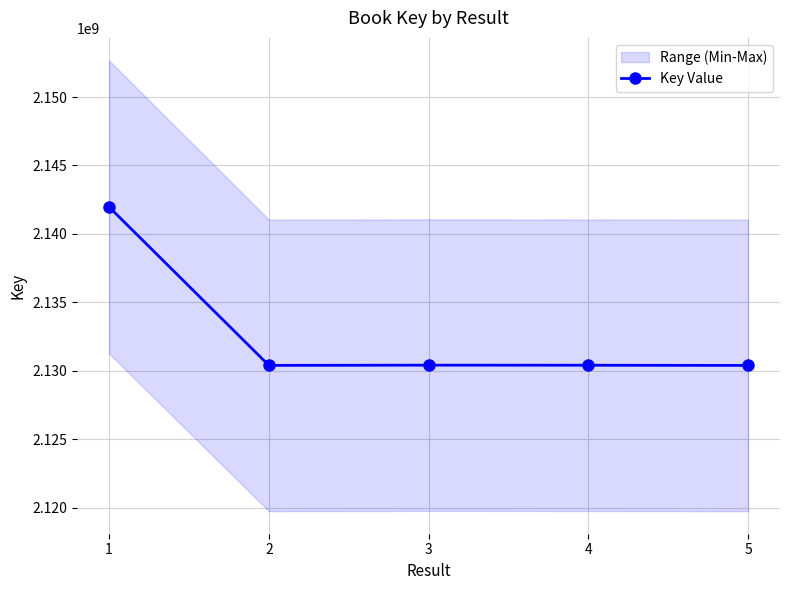

What is the sum of all values?

10663554988